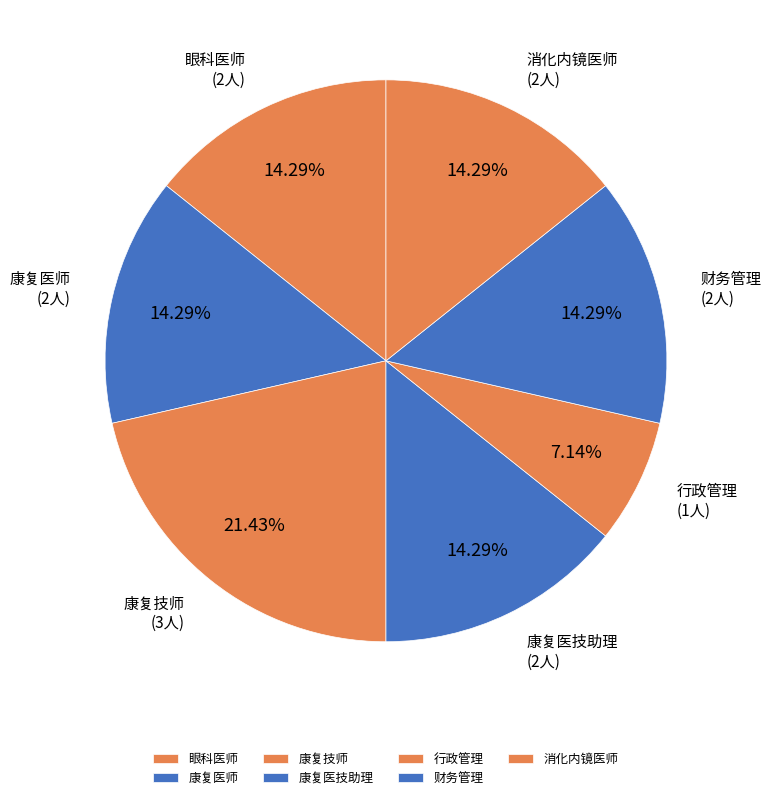

Is it true that 康复医技助理 is 14% of the pie?

True